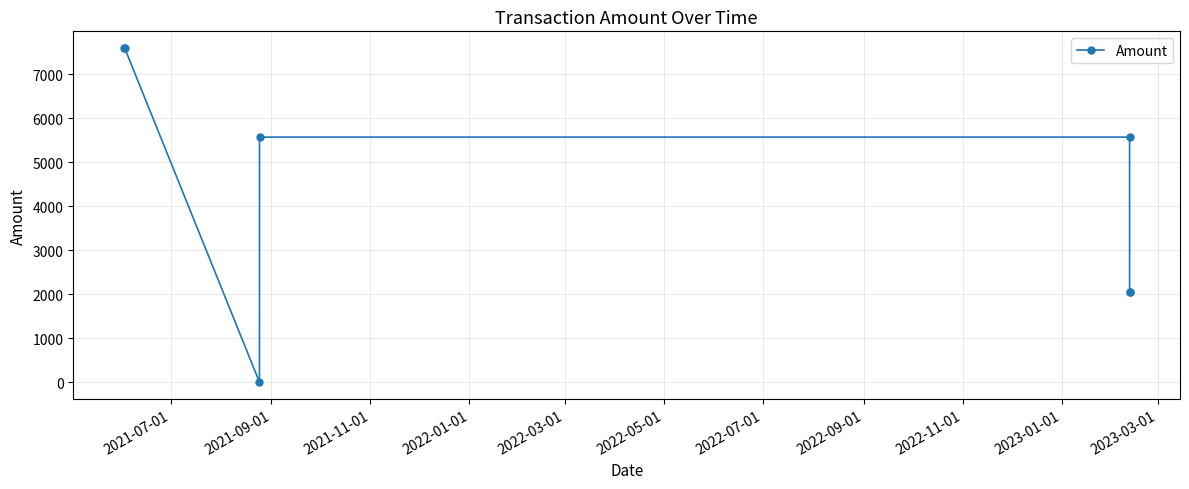

What is the greatest value displayed?

7601.0